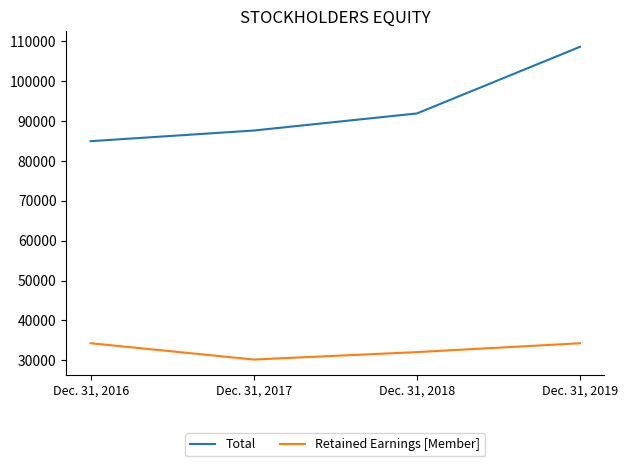

Which series has the widest spread of values?

Total